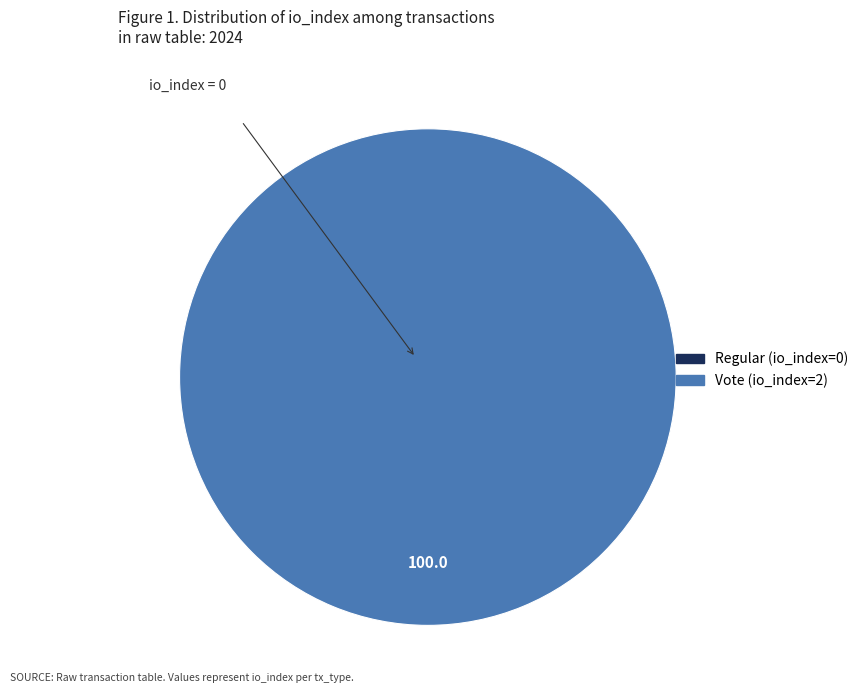

Does Regular (io_index=0) account for over 50% of the chart?

No